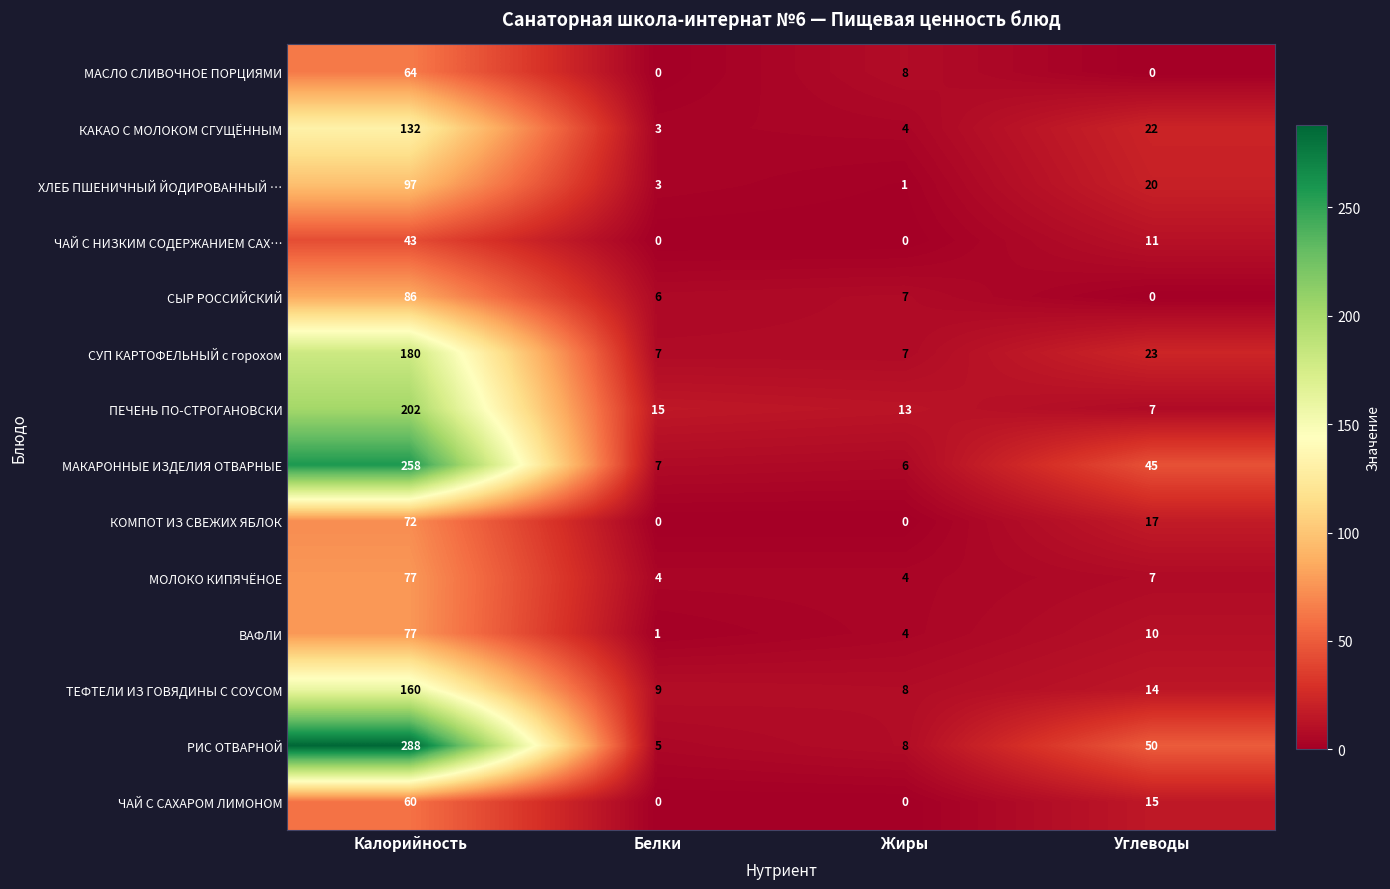

What is the sum of all КОМПОТ ИЗ СВЕЖИХ ЯБЛОК values?

89